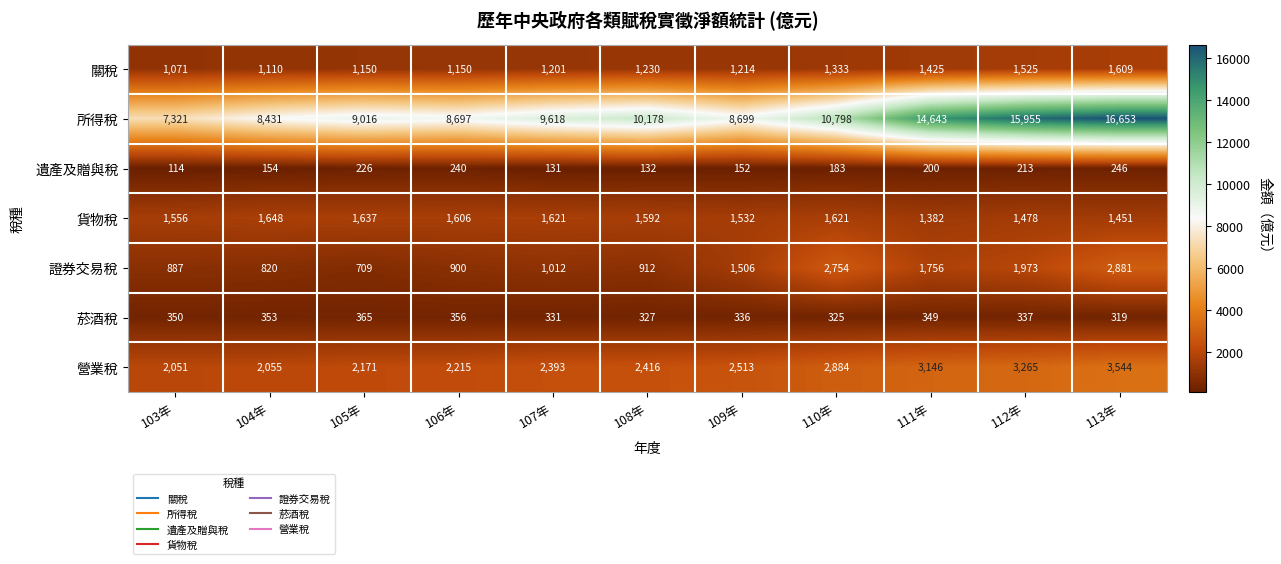

Rank the series at 113年 from highest to lowest value.

所得稅, 營業稅, 證券交易稅, 關稅, 貨物稅, 菸酒稅, 遺產及贈與稅